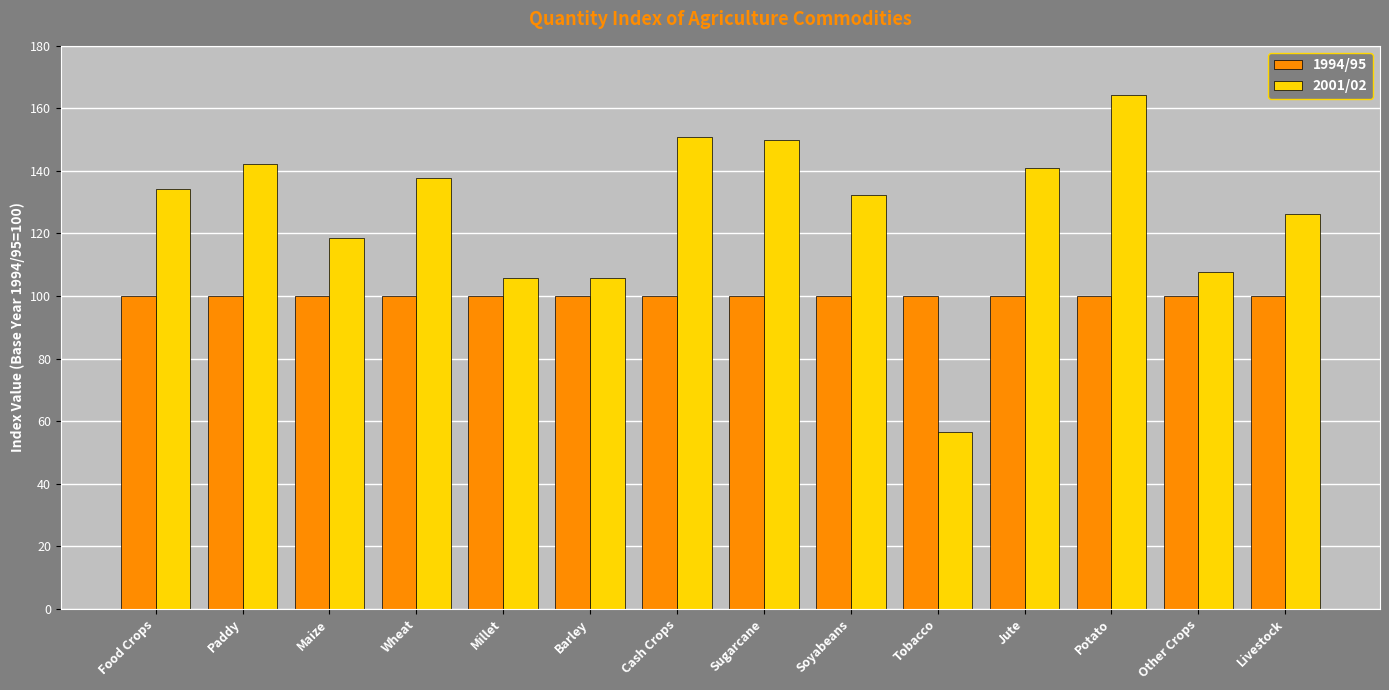

What is the label of the 11th bar from the left?

Jute